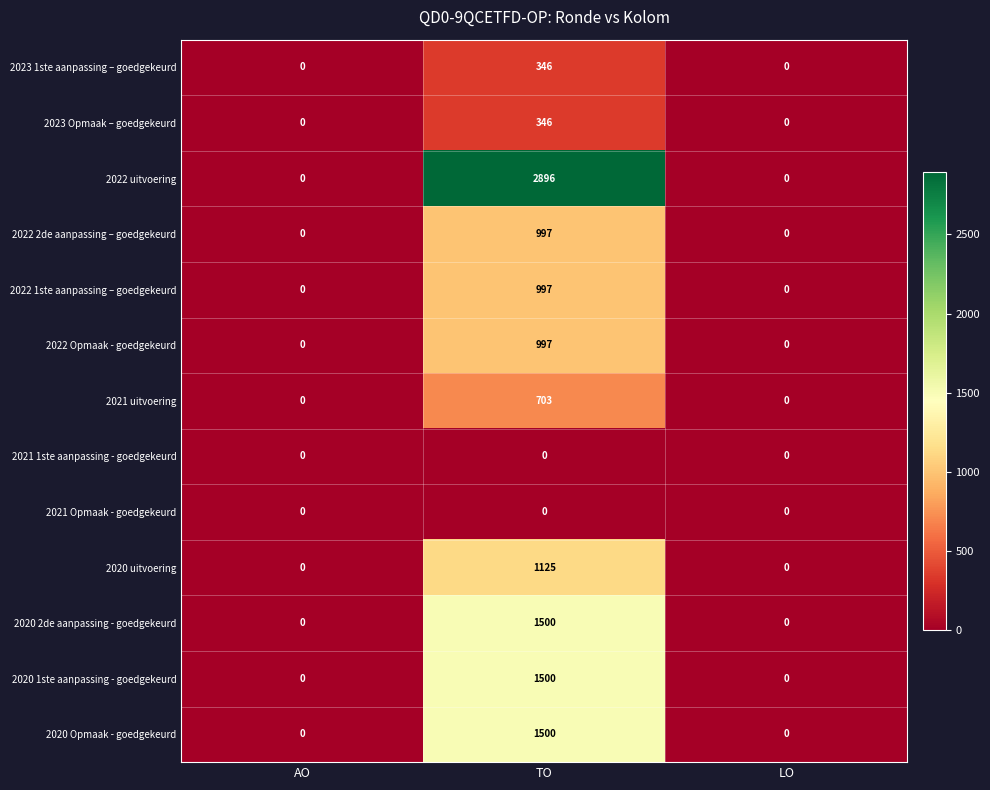

True or false: 2020 Opmaak - goedgekeurd has a value of 755 at TO.

False